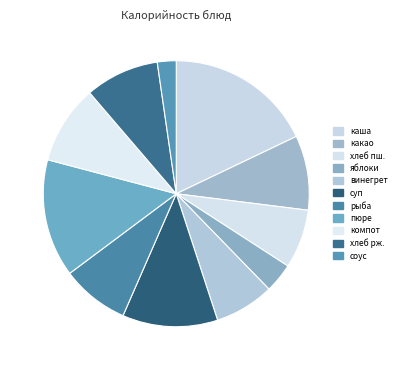

Is there any slice that represents more than half of the pie?

No